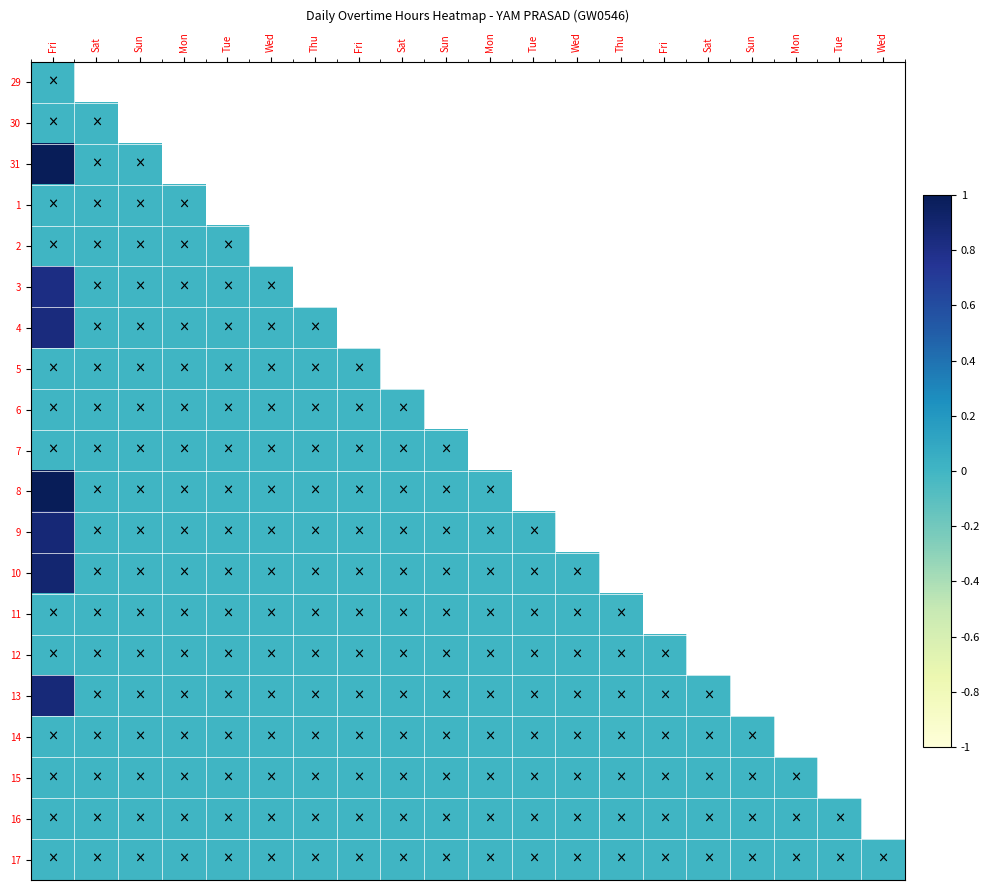

What is the difference between the highest and lowest values at Fri?

1.0